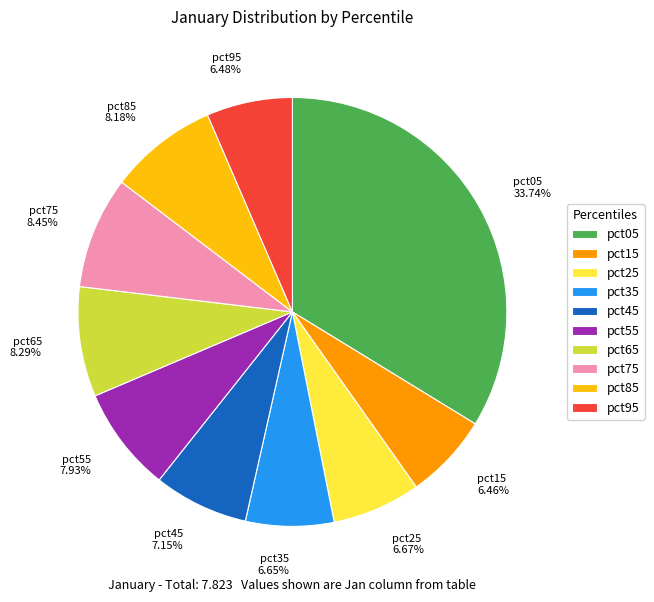

What percentage is the pct05 slice, to the nearest percent?

34%